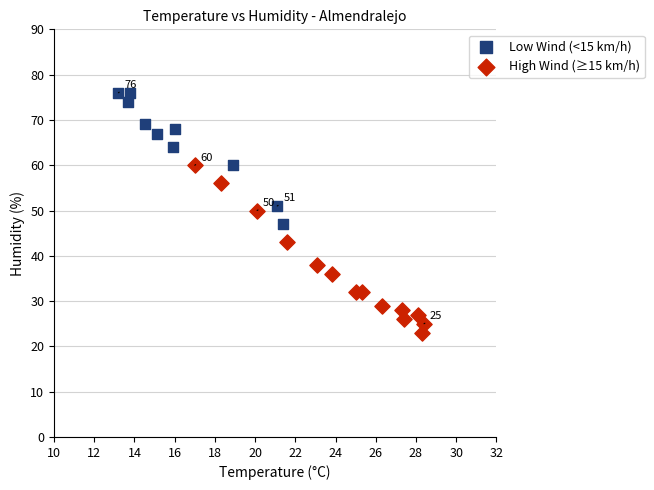

Which series reaches the maximum Y coordinate?

Low Wind (<15 km/h)